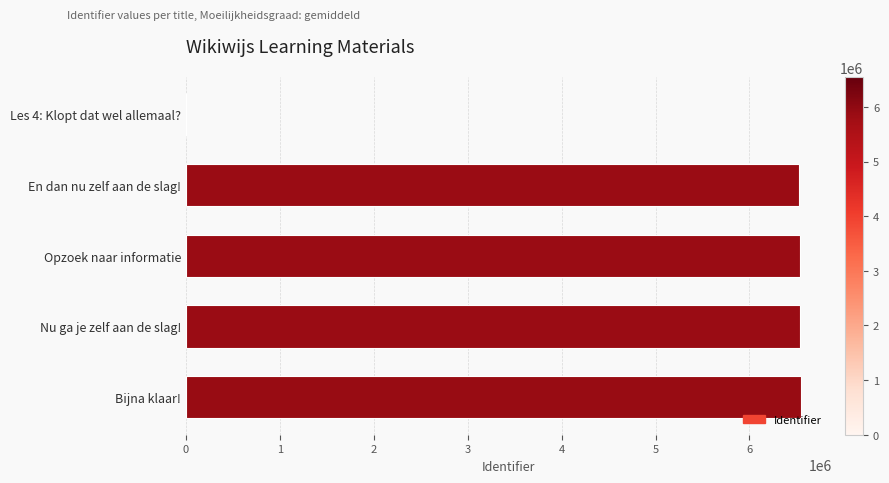

What is the greatest value displayed?

6547802